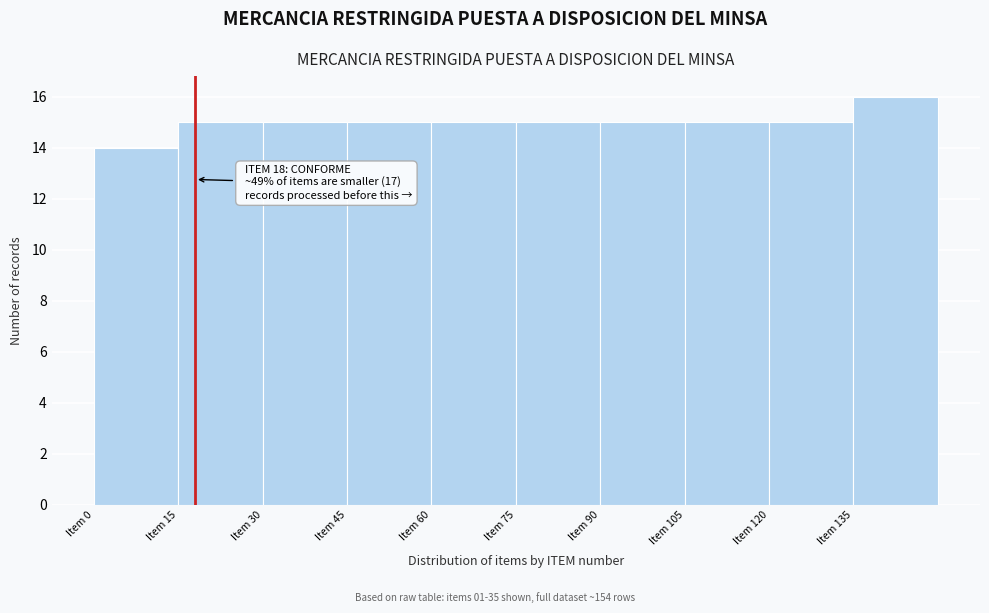

Over which range of the x-axis is the bar tallest?

135 to 150